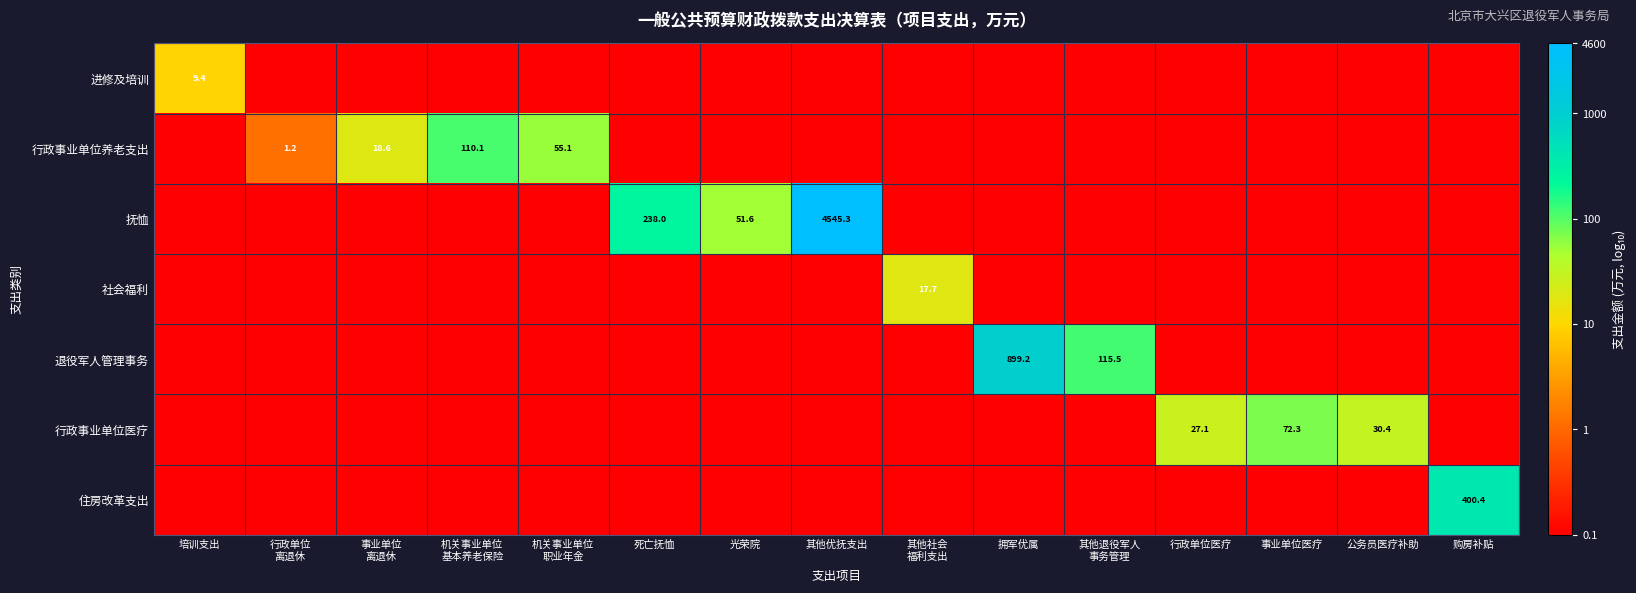

The 退役军人管理事务 series shows 899.2 at 拥军优属. True or false?

True